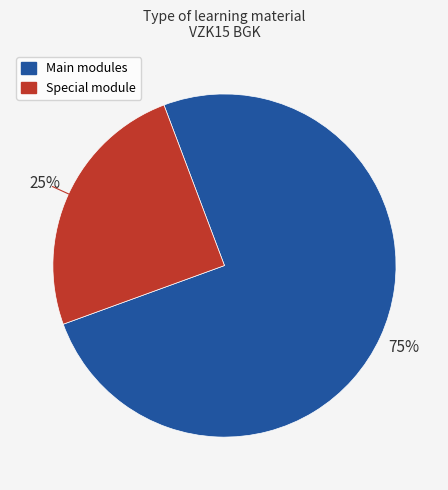

Does any single category account for the majority?

Yes